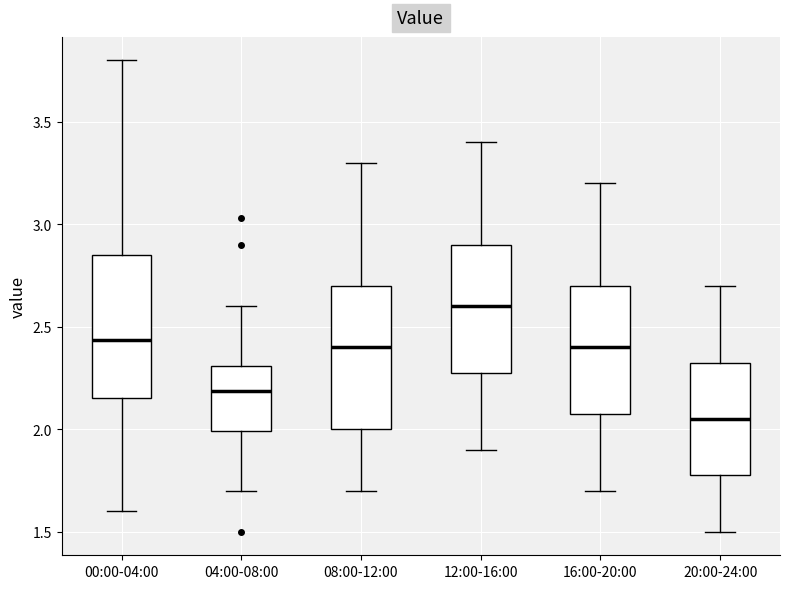

Where is the upper edge of the box for 04:00-08:00 on the y-axis? The values are not printed on the chart, so give them approximately, as read against the axis.

2.30